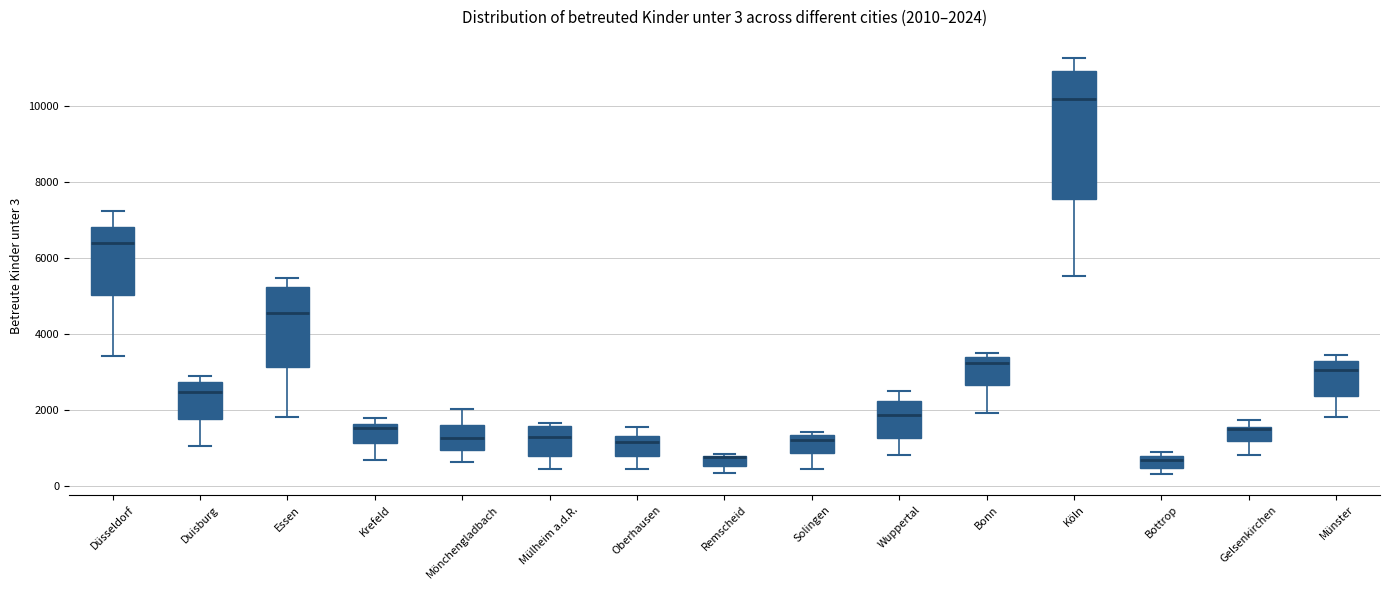

Which box is the tallest, from its lower edge to its upper edge?

Köln